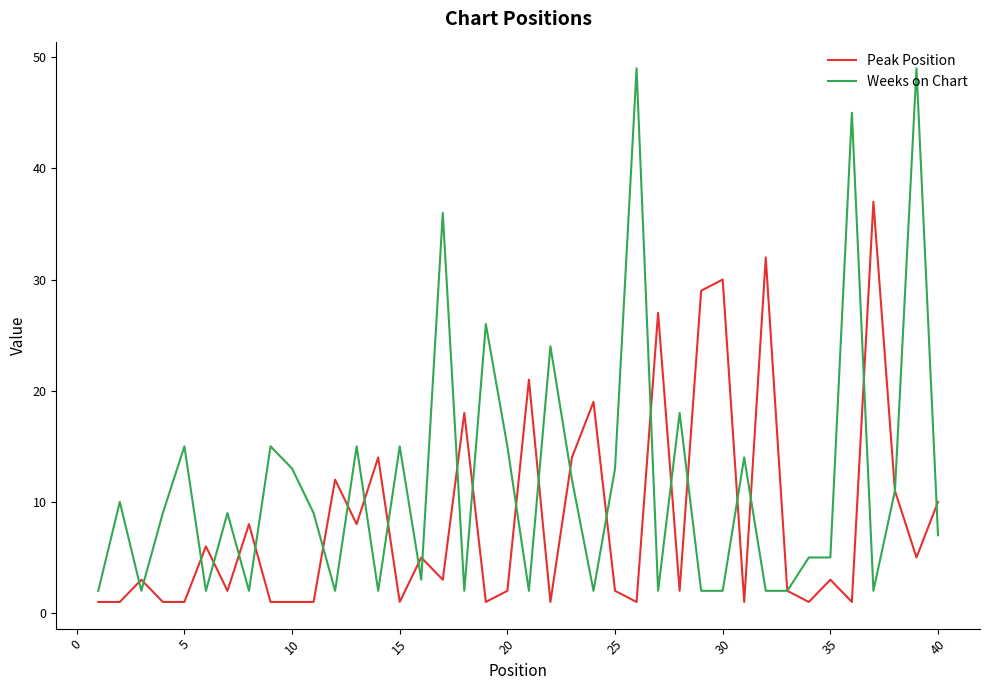

List the series in order of their overall mean, lowest first.

Peak Position, Weeks on Chart